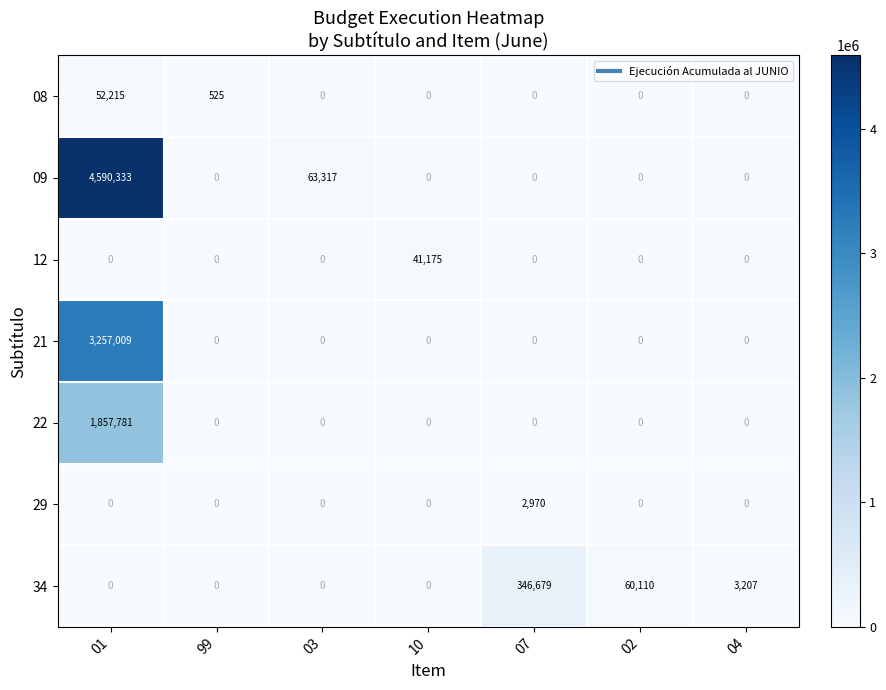

The 09 series shows 0 at 10. True or false?

True